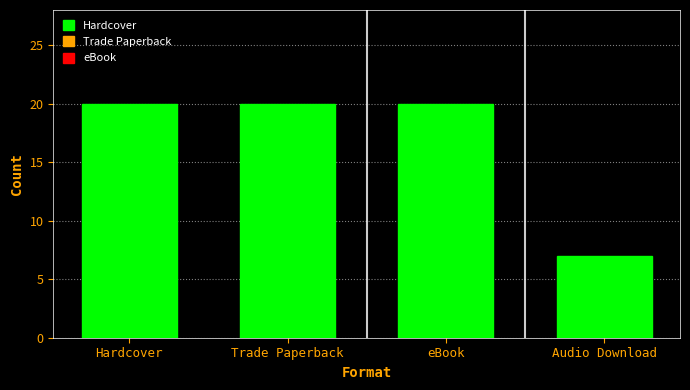

The chart shows a value of 14 at Hardcover. True or false?

False